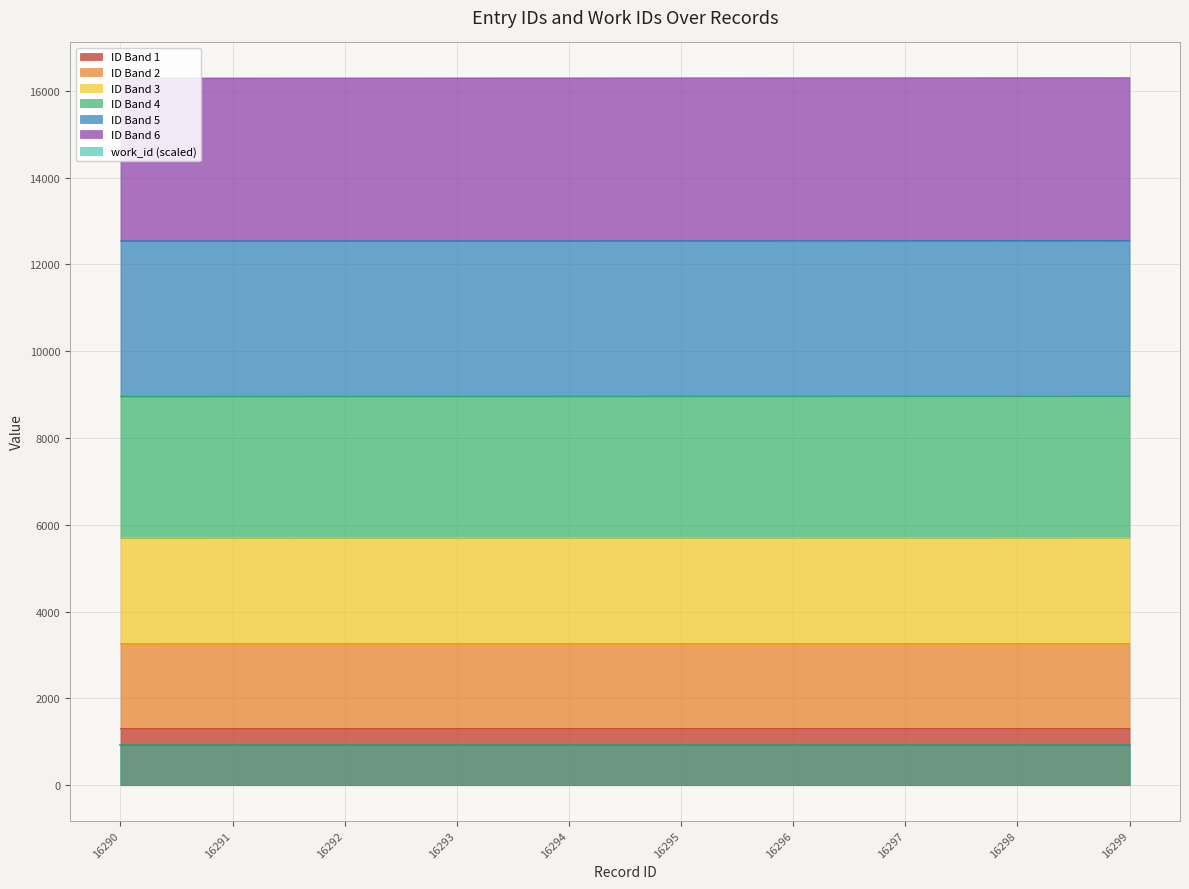

Does the chart have visible grid lines?

Yes